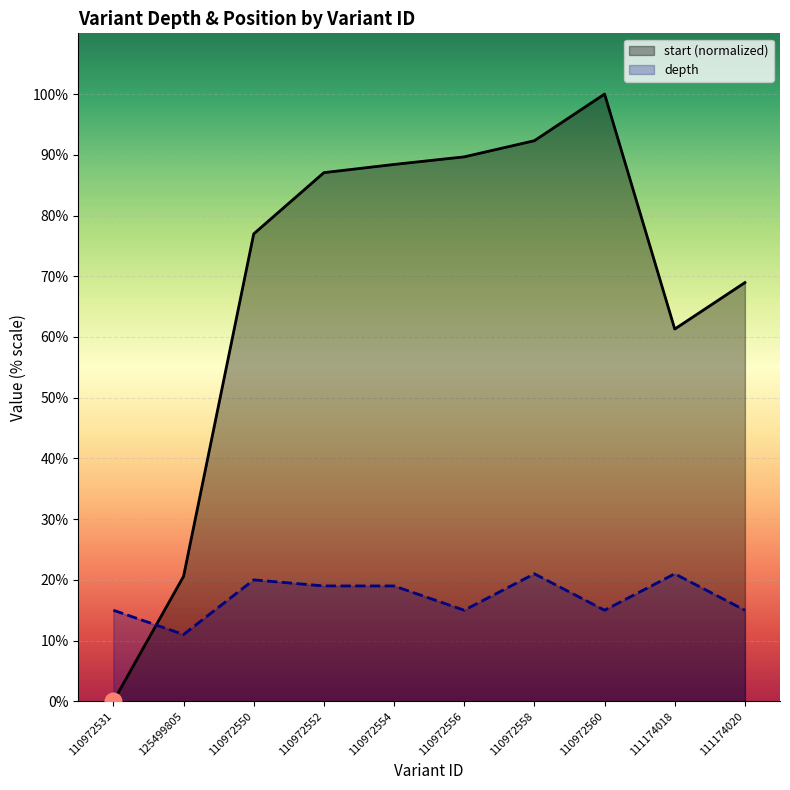

Which series has the largest total across all categories?

start (normalized)